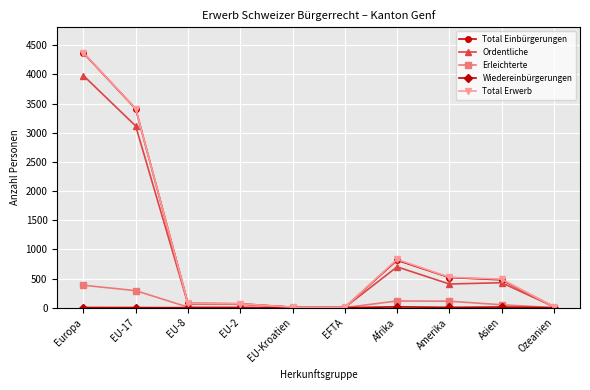

True or false: Erleichterte has more than 0 points higher than both neighbors.

True